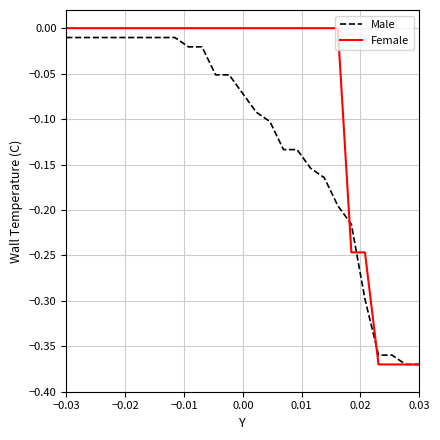

List the series in order of their overall mean, highest first.

Female, Male